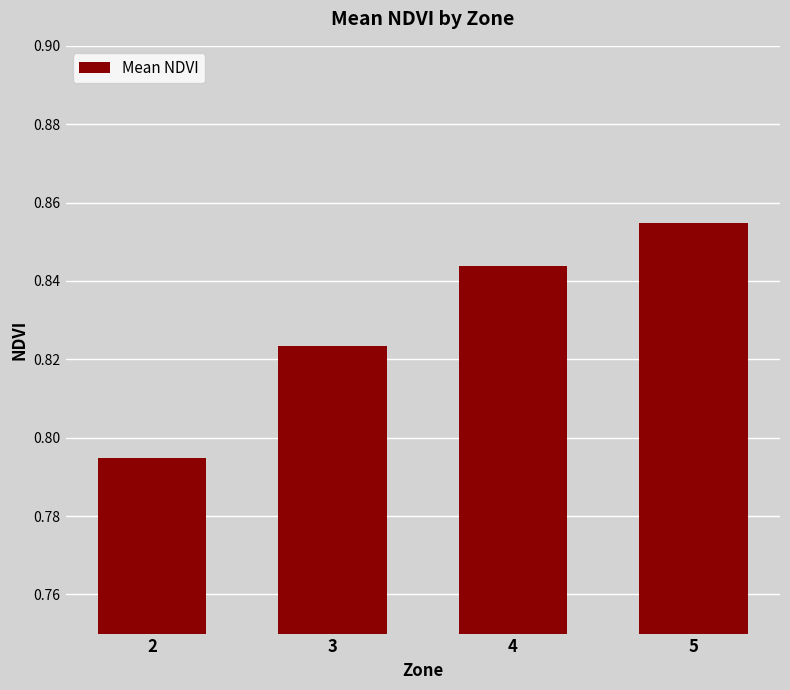

What is the difference between the maximum and minimum values?

0.1